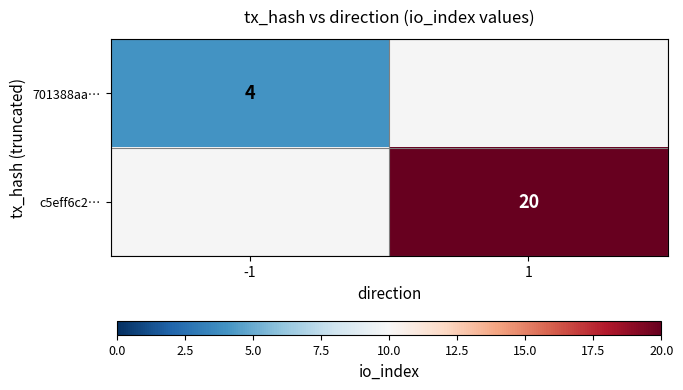

Is it true that c5eff6c2… equals 10 at 1?

False